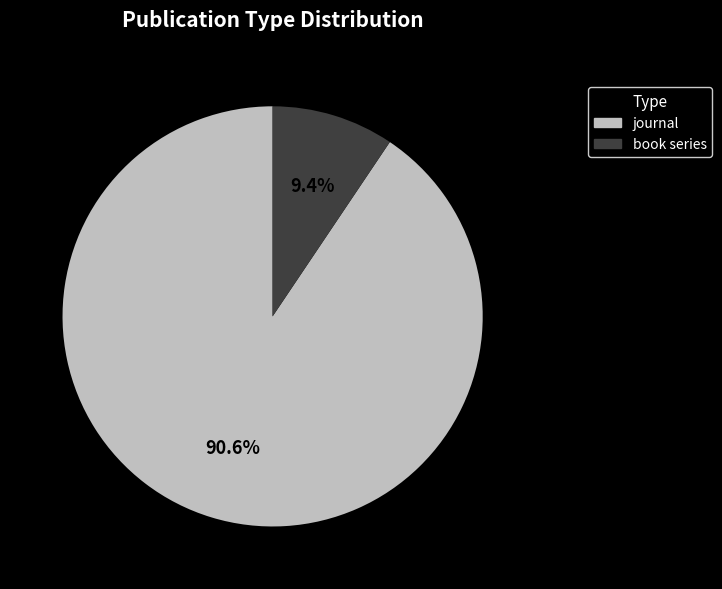

The book series slice represents 9% of the pie. True or false?

True